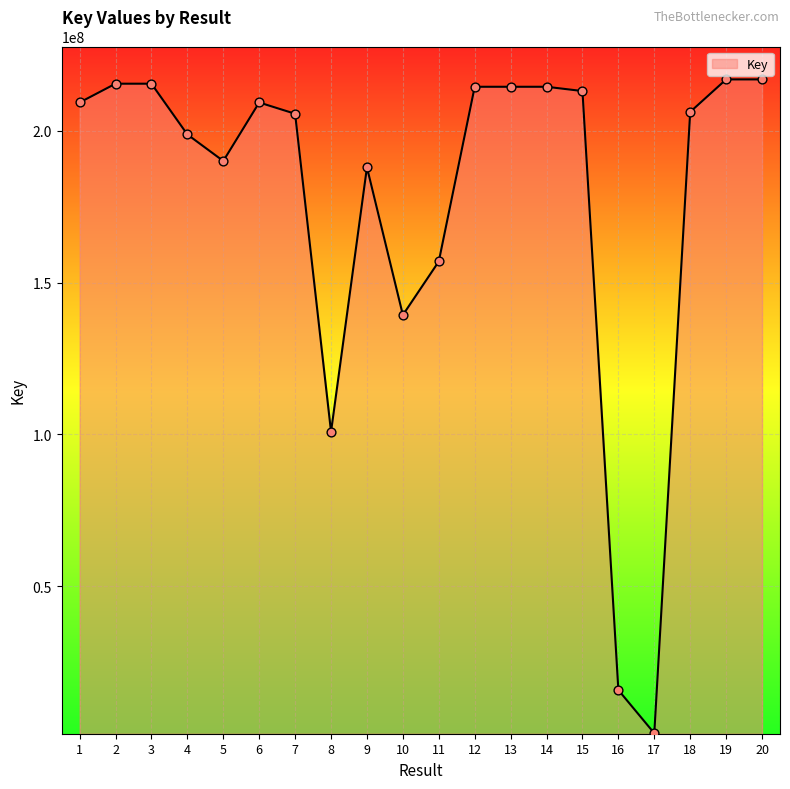

What is the change in value from 2 to 8?

-114664450